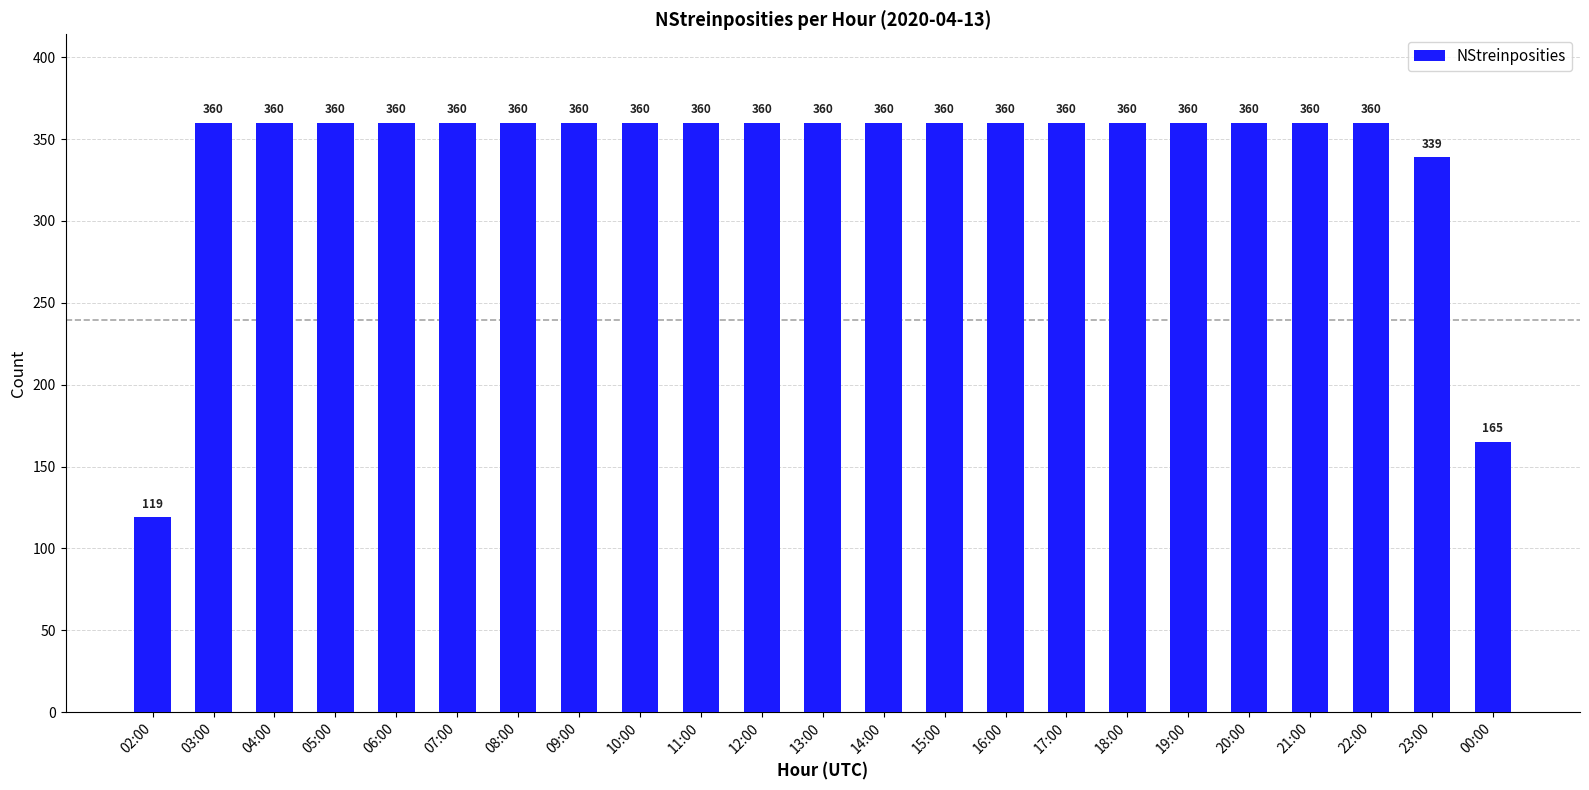

Reading left to right, list all the values displayed in this chart.

02:00=119	03:00=360	04:00=360	05:00=360	06:00=360	07:00=360	08:00=360	09:00=360	10:00=360	11:00=360	12:00=360	13:00=360	14:00=360	15:00=360	16:00=360	17:00=360	18:00=360	19:00=360	20:00=360	21:00=360	22:00=360	23:00=339	00:00=165